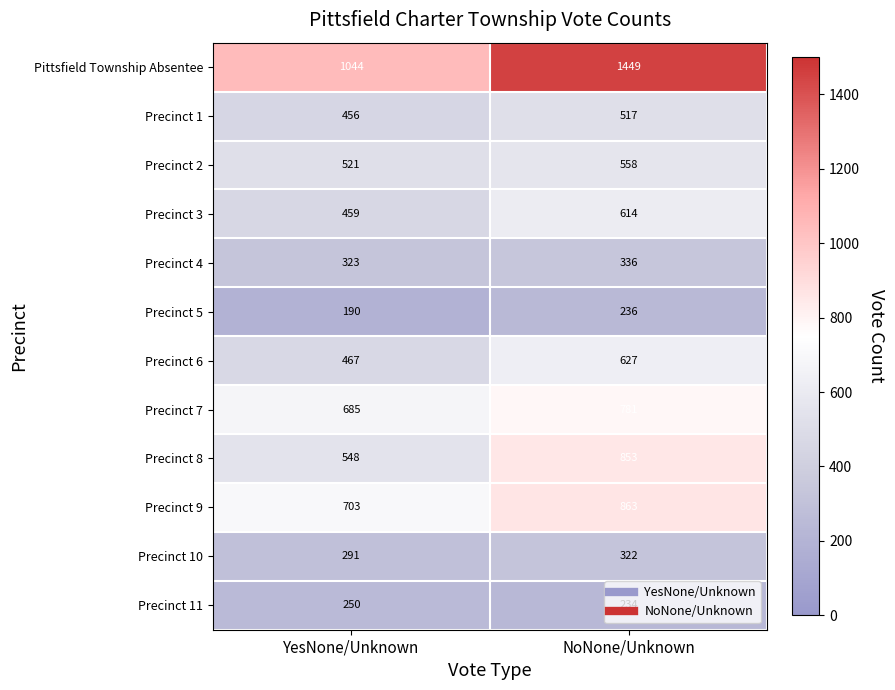

Is the value of Precinct 8 at YesNone/Unknown greater than the value of Pittsfield Township Absentee at NoNone/Unknown?

No